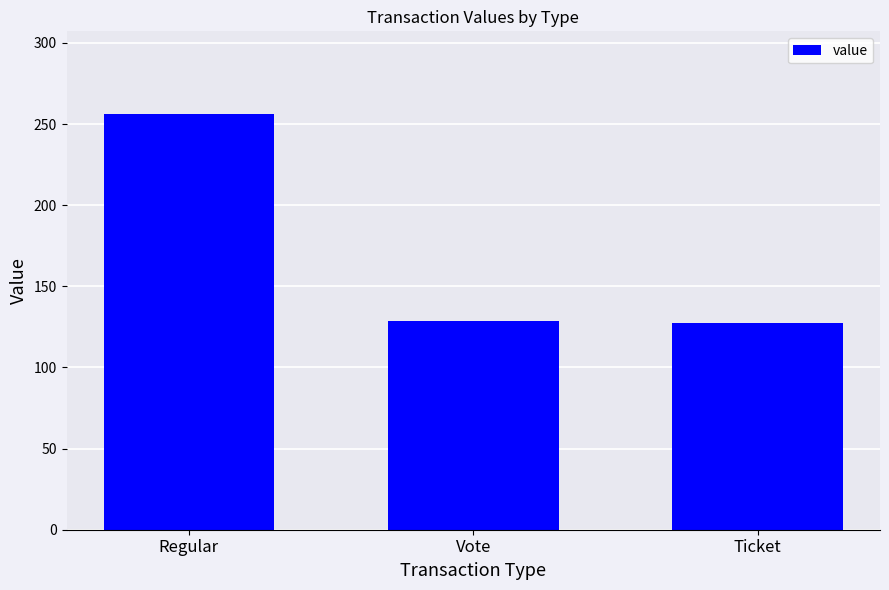

What value does the data have at Regular?

256.0